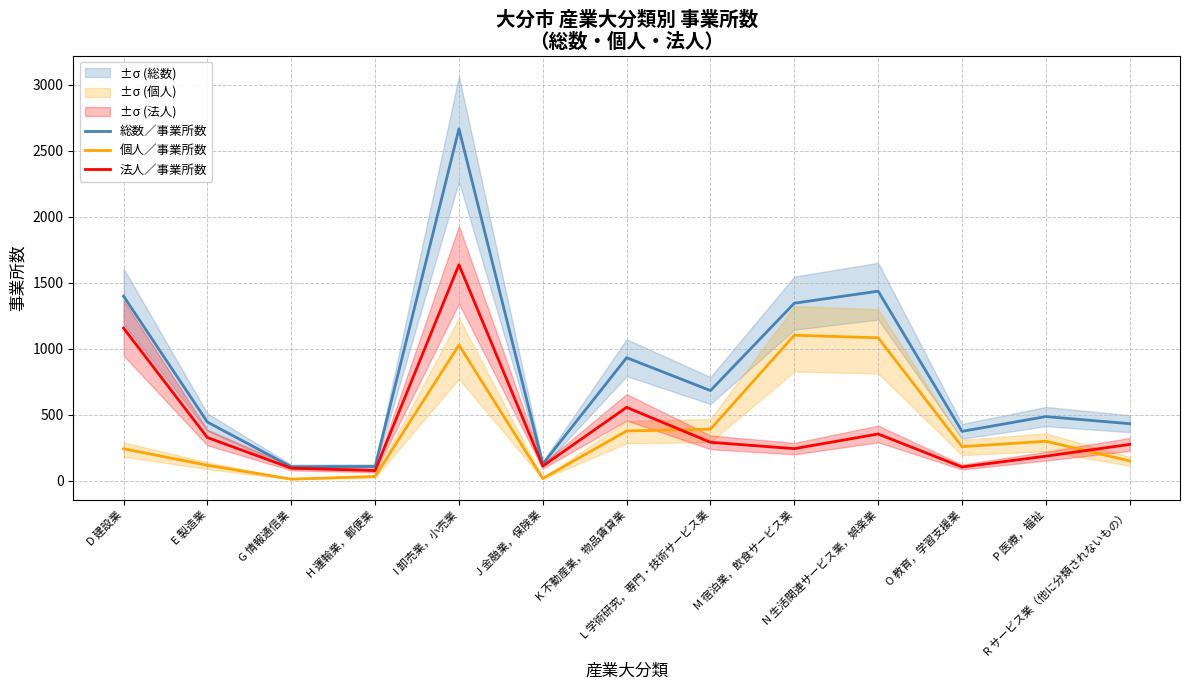

At how many categories does at least one series exceed 2237?

1